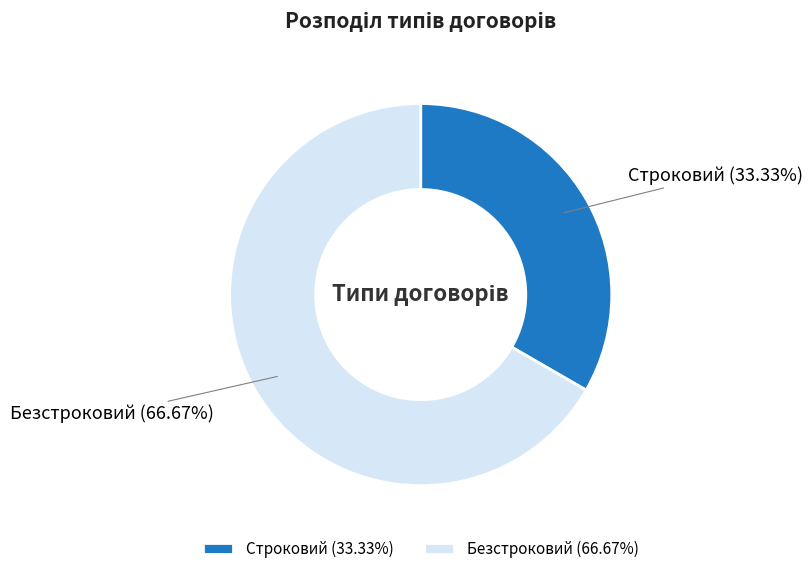

Count the number of slices in the pie.

2